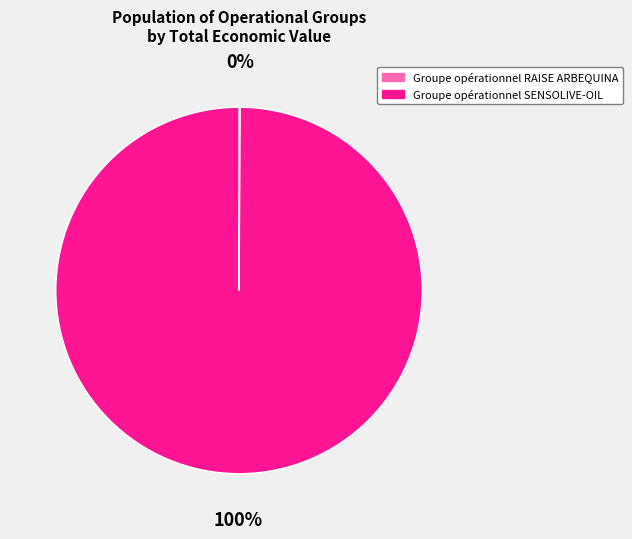

What is the largest slice in the pie chart?

Groupe opérationnel SENSOLIVE-OIL